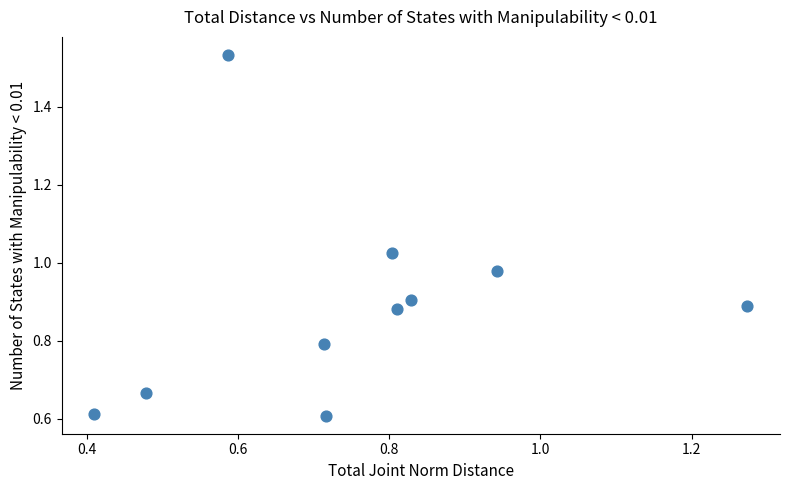

What is the average X value?

0.8